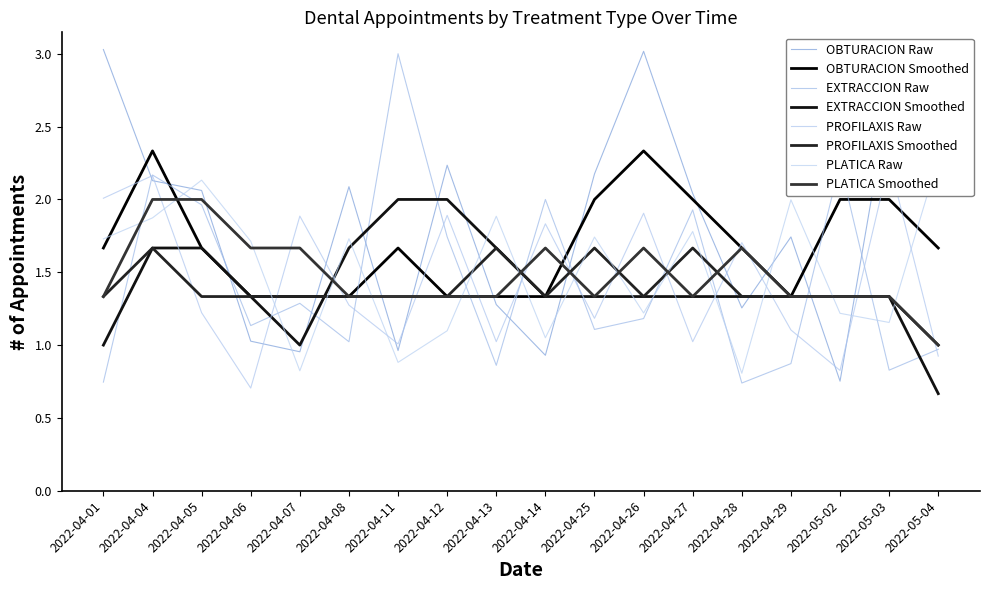

What is the lowest value of the EXTRACCION series?

1